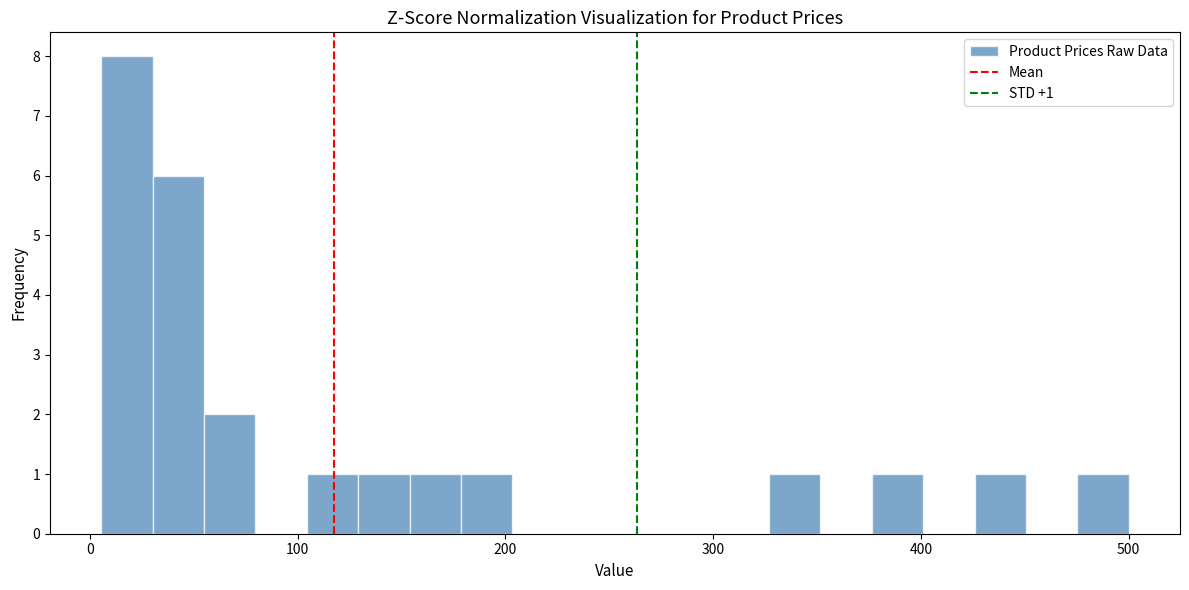

Read against the x-axis, roughly where is the centre of the tallest bar?

20